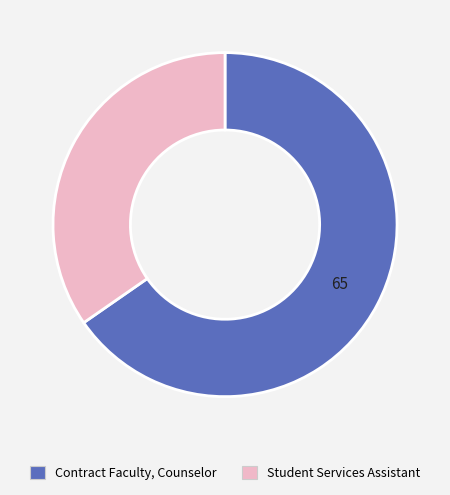

What is the majority slice?

Contract Faculty, Counselor